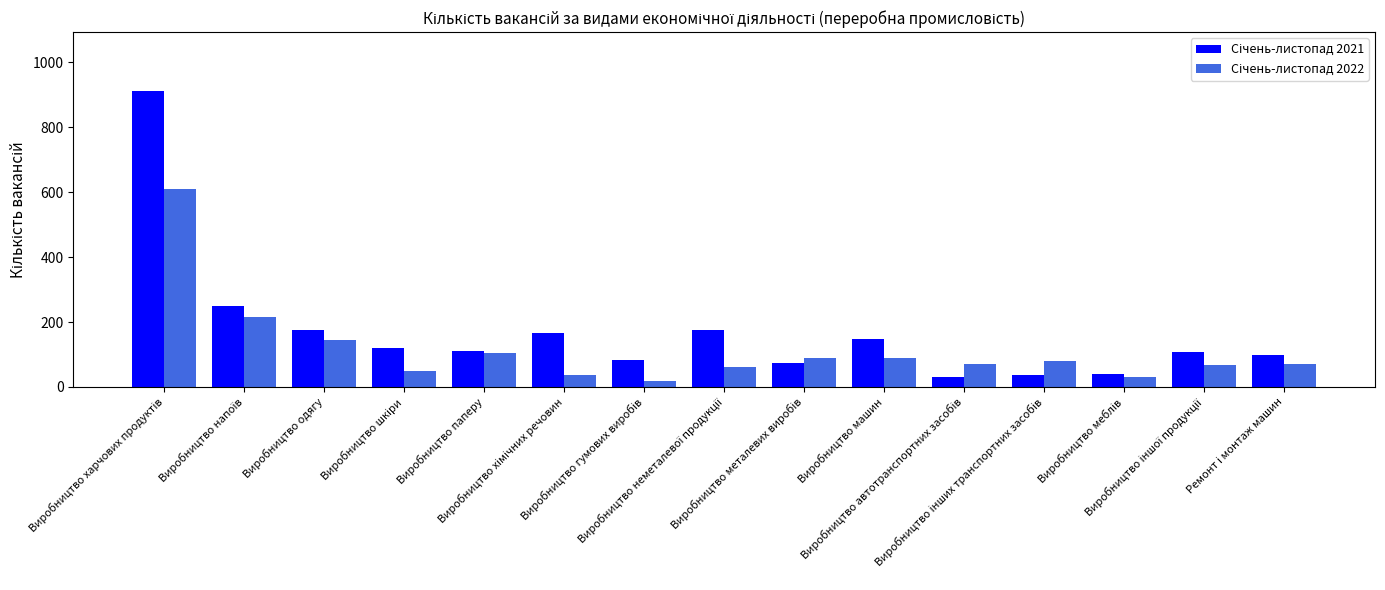

What is the greatest value displayed?

911